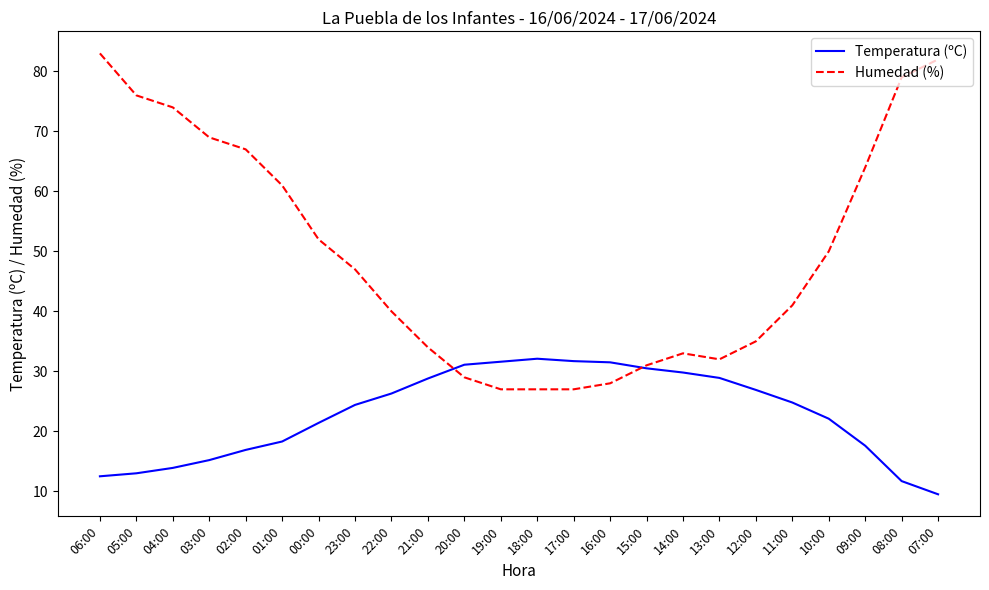

Which series has the widest spread of values?

Humedad (%)